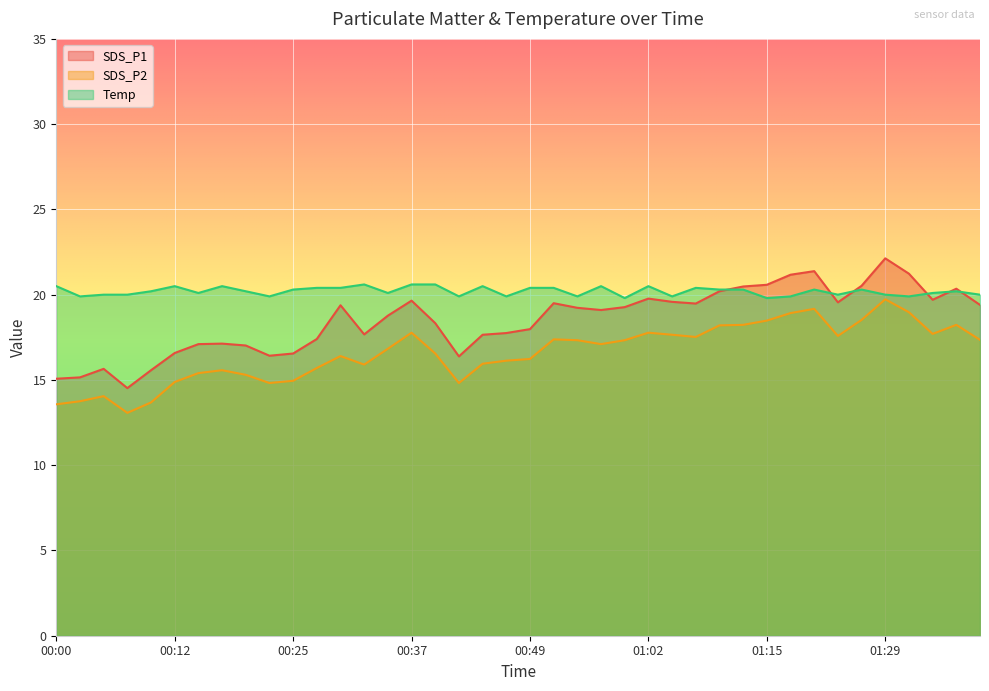

How many lines are shown in the chart?

3